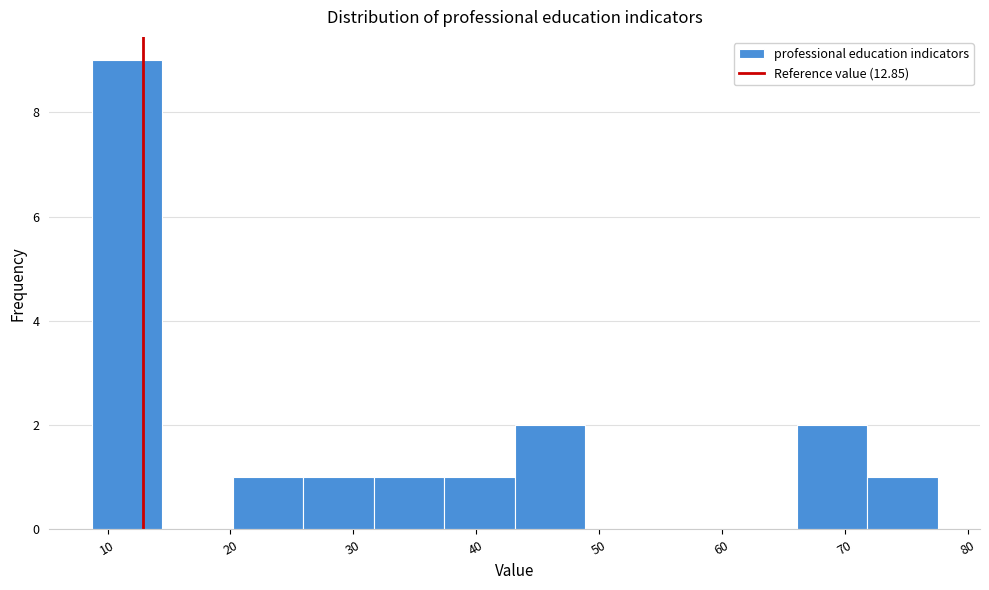

Reading left to right, list every bar in this chart as the range it spans on the x-axis followed by its height. Neither the bar edges nor the heights are printed on the chart, so give them approximately, as read against the axes.

9 to 14: 9
14 to 20: 0
20 to 26: 1
26 to 32: 1
32 to 37: 1
37 to 43: 1
43 to 49: 2
49 to 55: 0
55 to 60: 0
60 to 66: 0
66 to 72: 2
72 to 78: 1